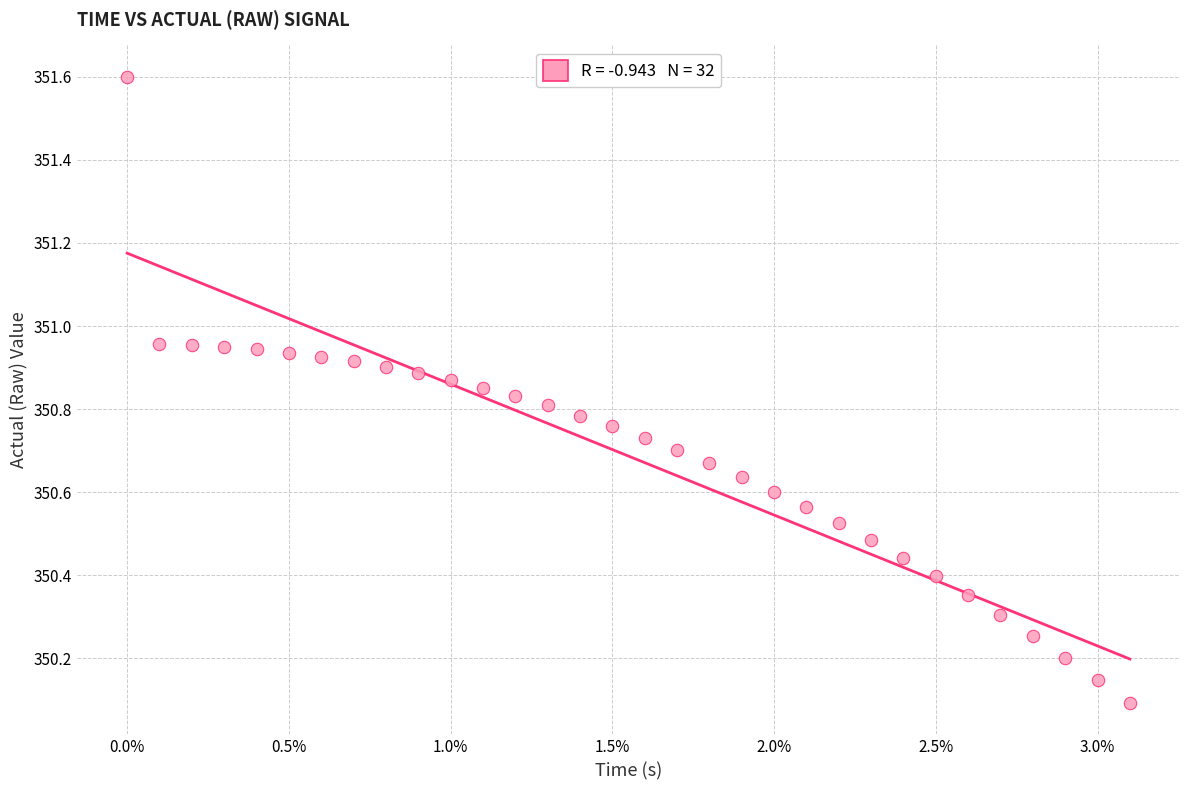

What is the range of Y values (max minus min)?

1.5